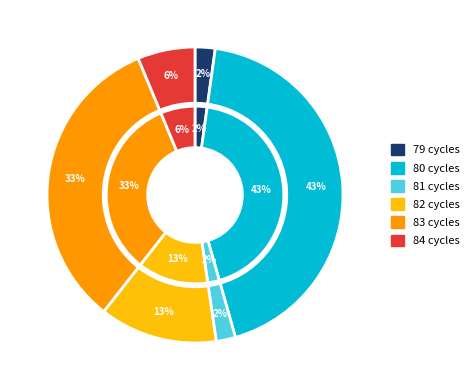

Is 83 the majority of the pie?

No